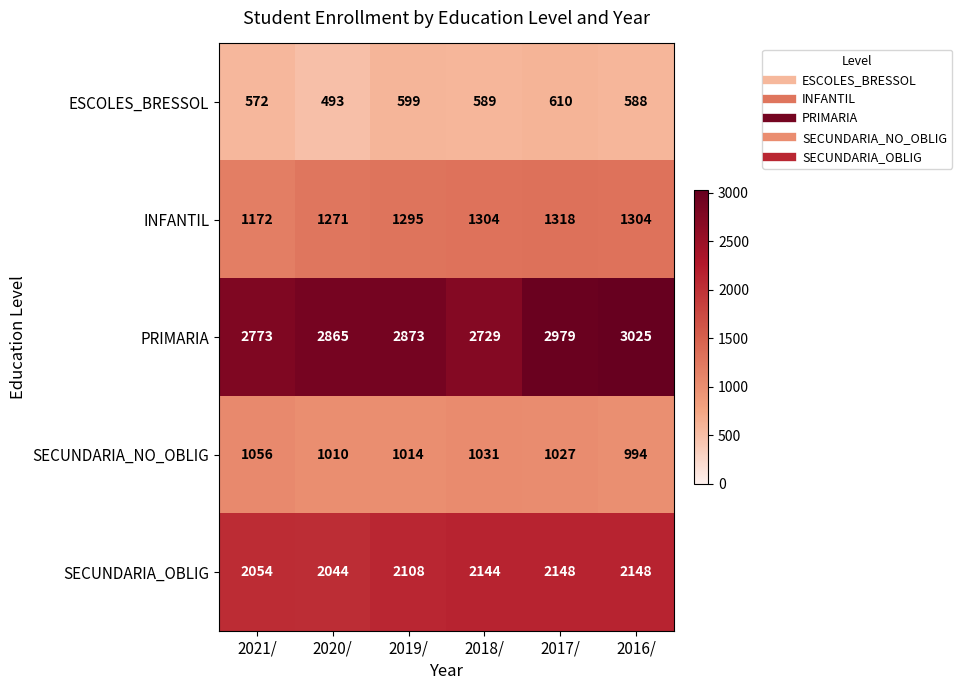

What is the difference between the highest and lowest values at 2017/?

2369